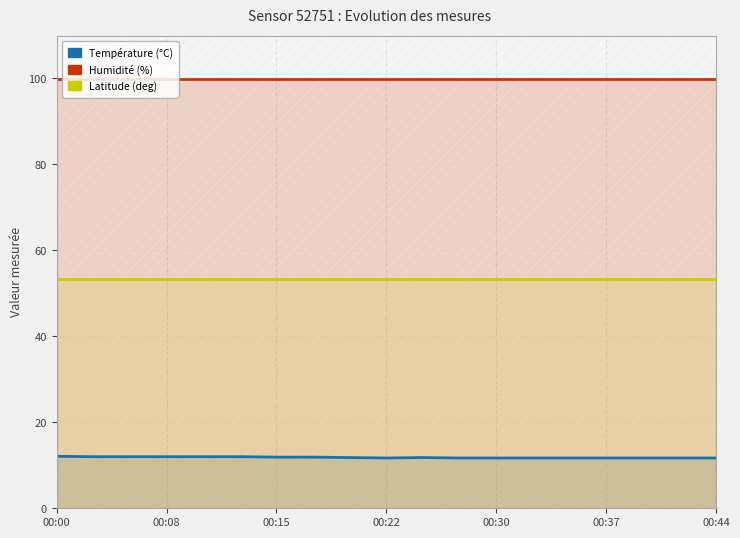

What is the sum of all lat values?

1014.4